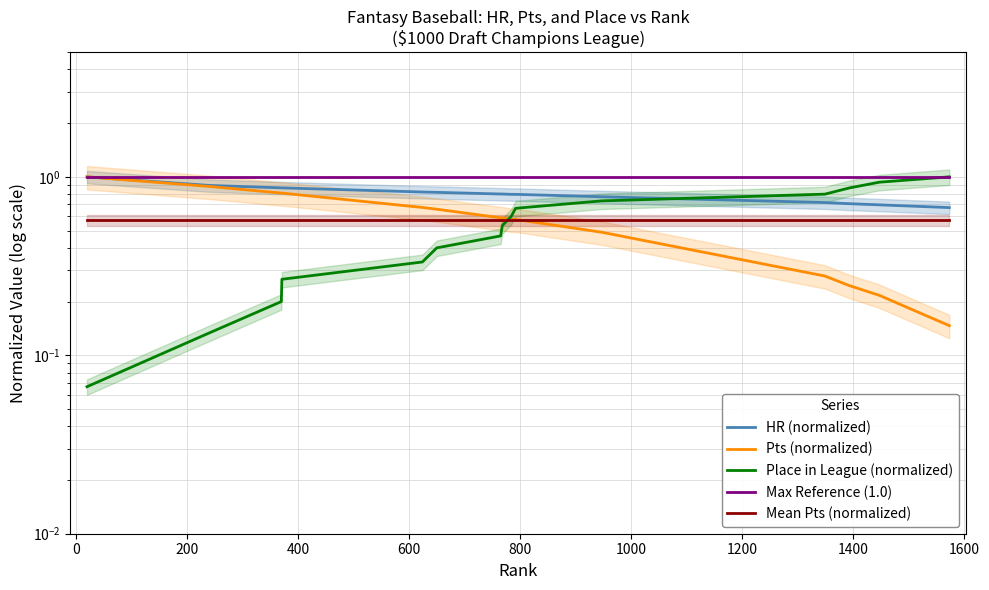

What is the sum of all Mean Pts (normalized) values?

8.5